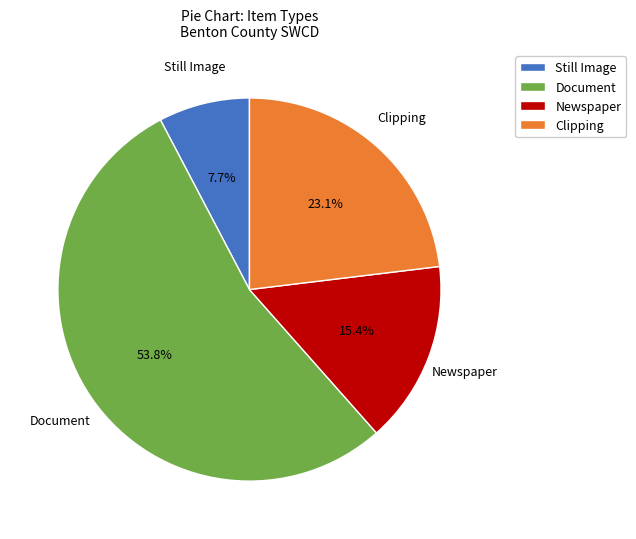

How many slices are in this pie chart?

4